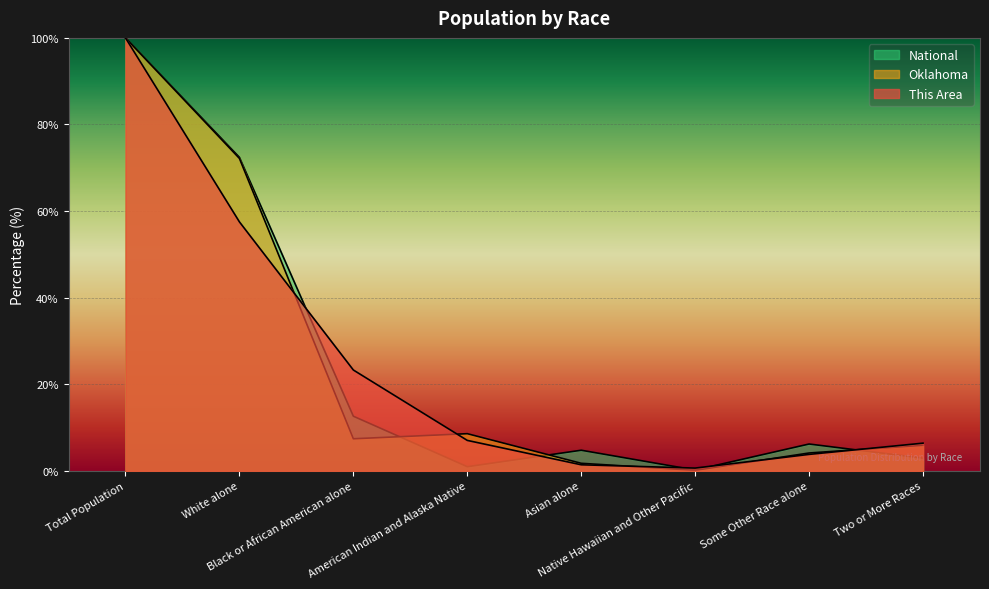

At which category does the chart reach its peak across all series?

Total Population